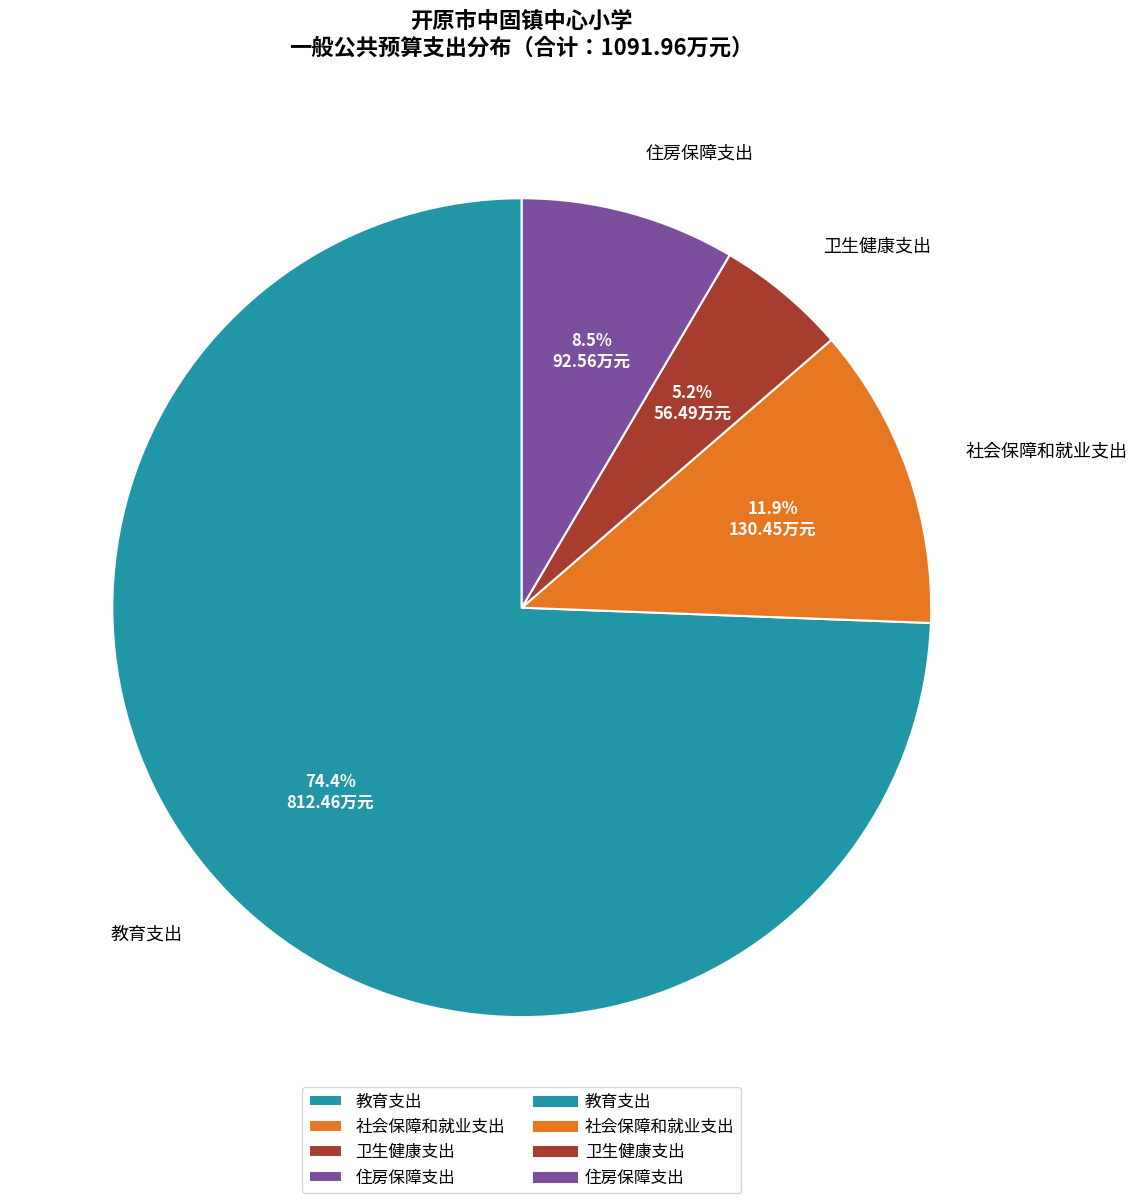

What percentage is NOT represented by 社会保障和就业支出?

88.1%